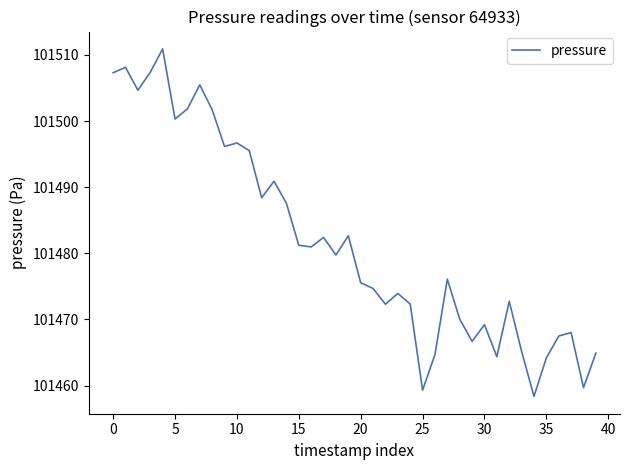

What is the maximum value shown in the chart?

101510.9